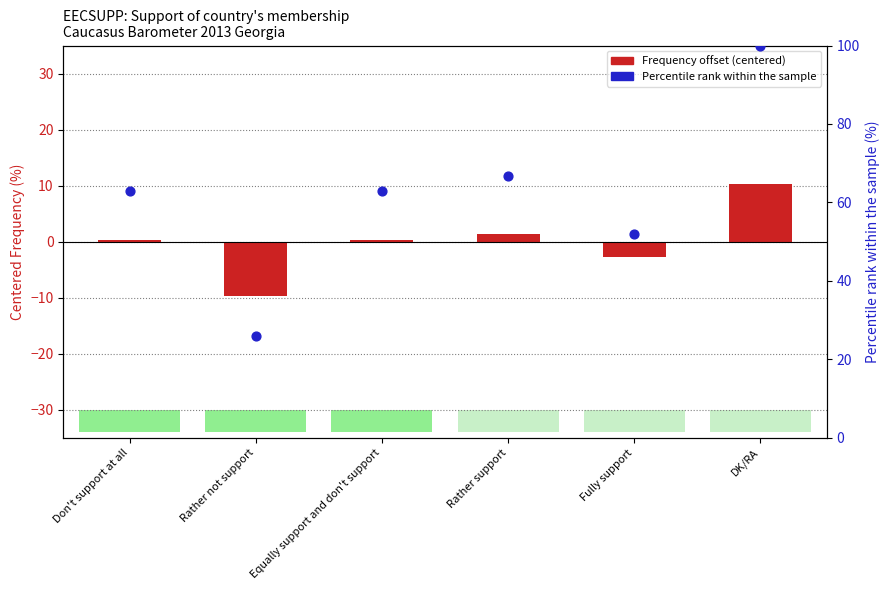

At which category is the sum across all series the highest?

DK/RA